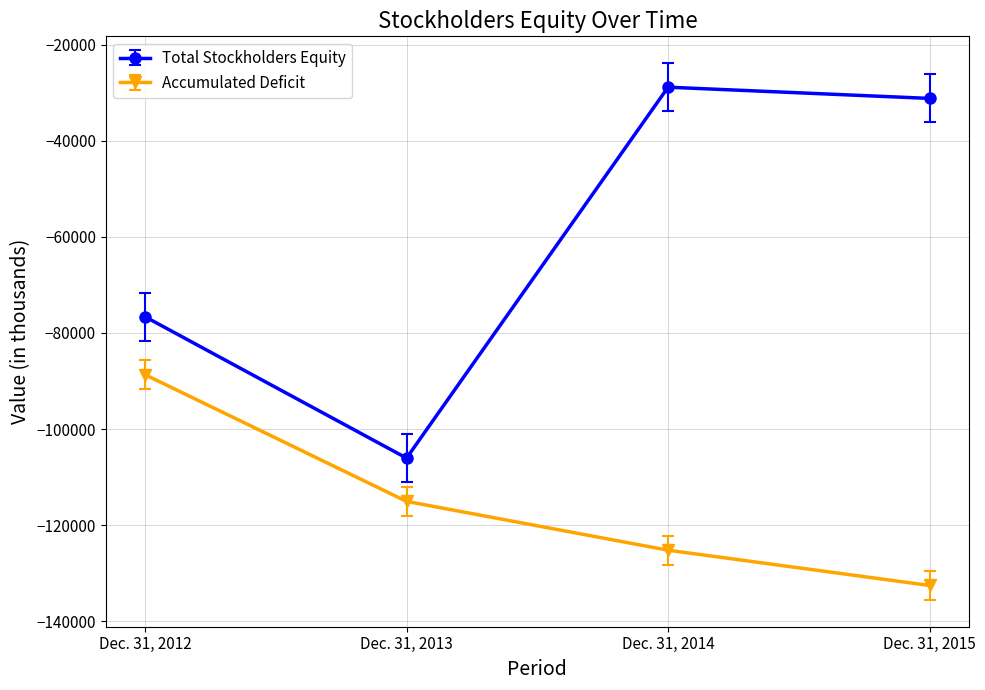

How many lines are shown in the chart?

2